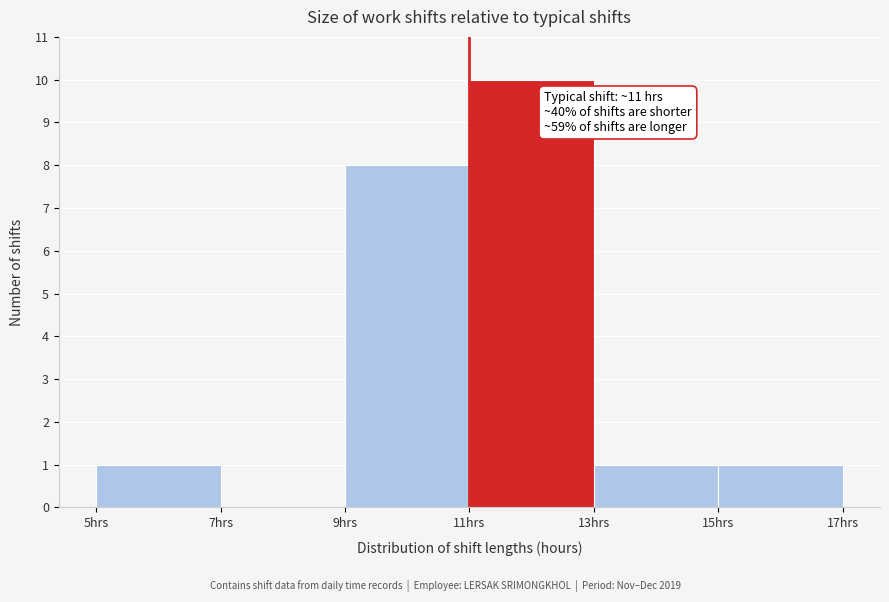

Which range on the x-axis has the tallest bar?

11 to 13